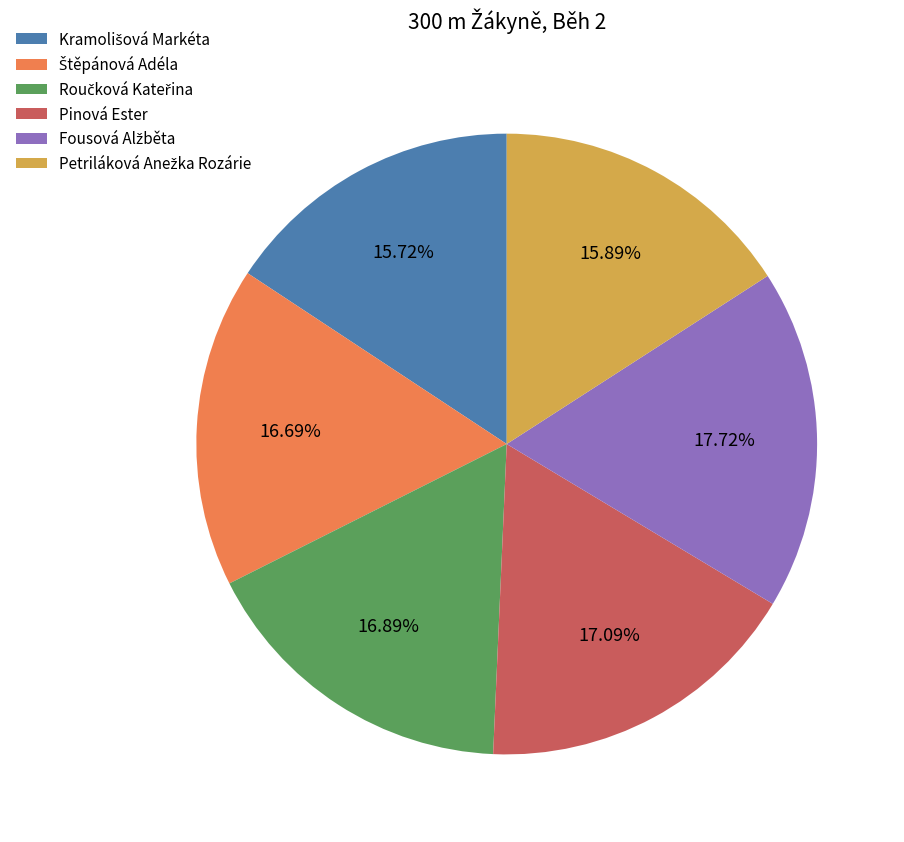

Is there any slice that represents more than half of the pie?

No